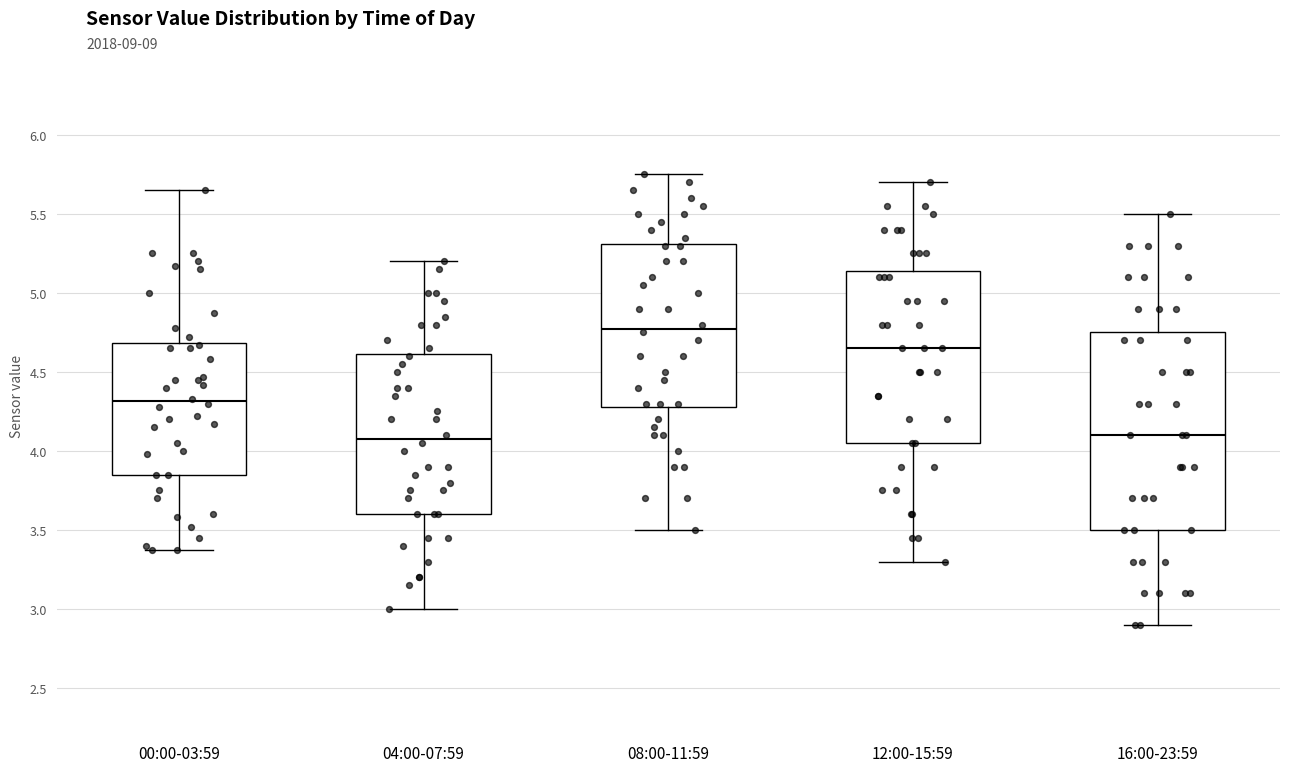

Comparing the boxes themselves (not the whiskers), which one is the tallest?

16:00-23:59